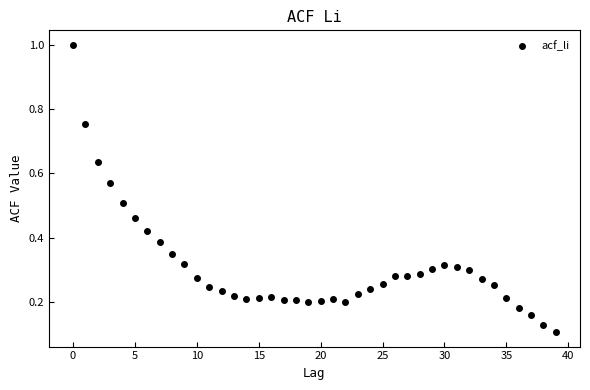

What is the range of Y values (max minus min)?

0.9